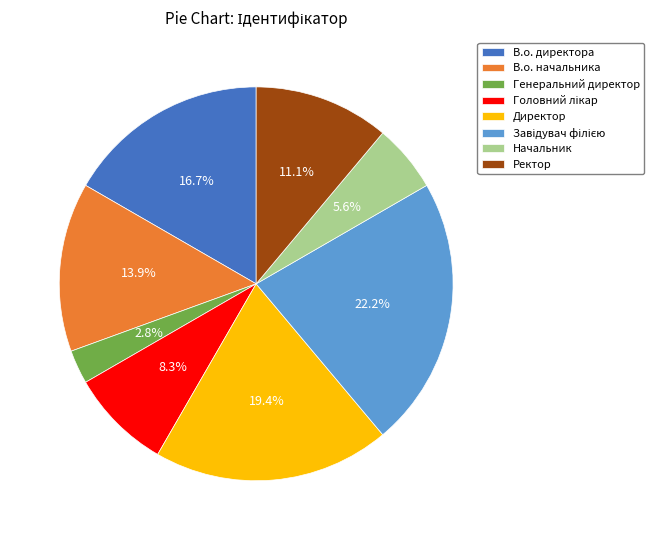

Count the number of slices in the pie.

8